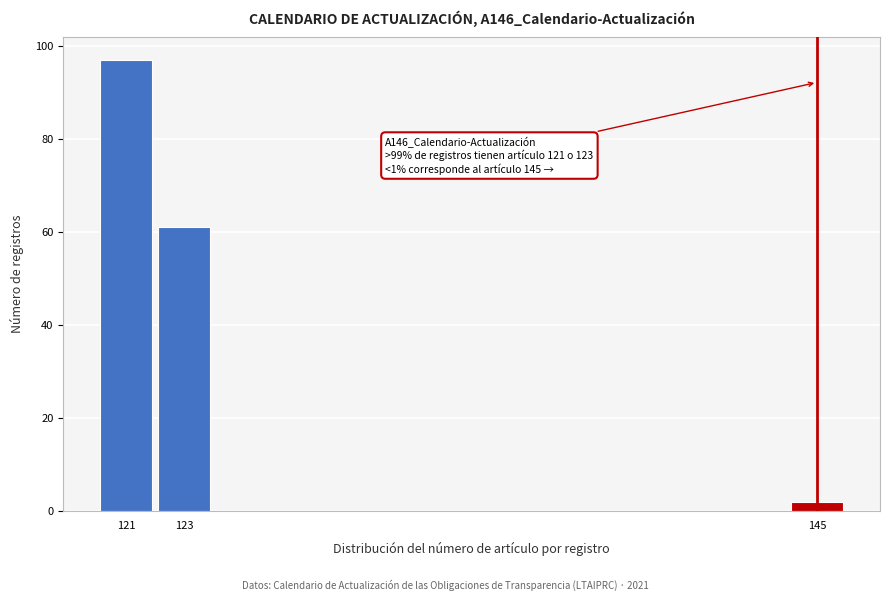

Reading right to left, extract all data points from this chart.

145=2	123=61	121=97